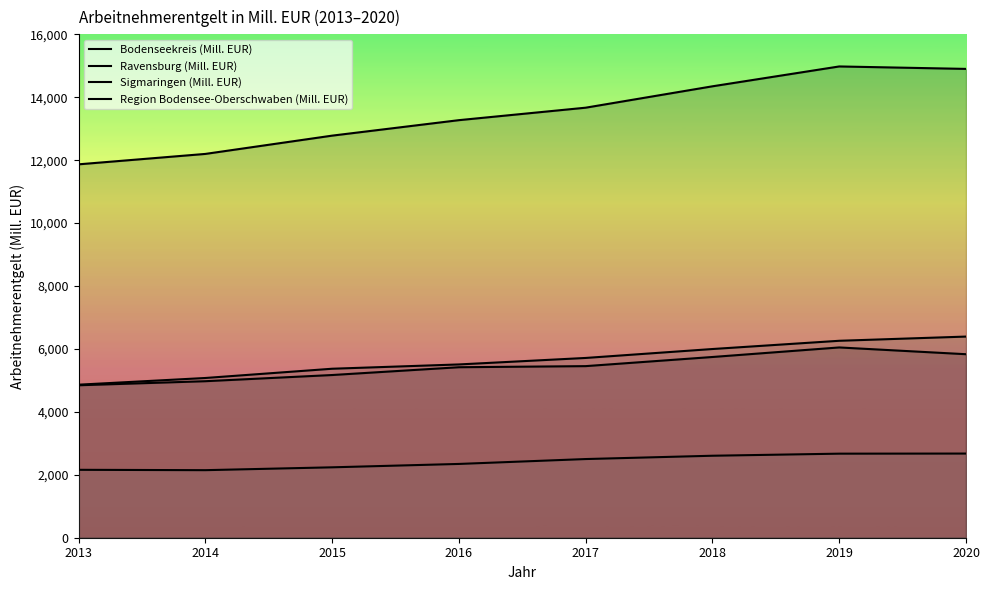

At which label does Sigmaringen (Mill. EUR) first exceed 2500?

2017